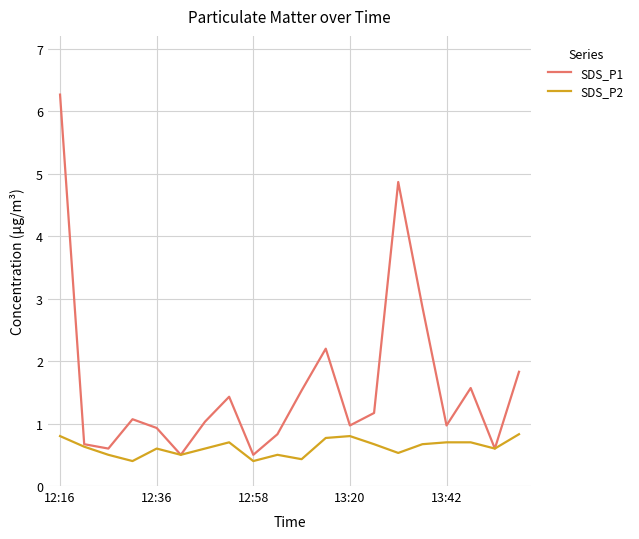

What is the highest value of the SDS_P2 series?

0.8